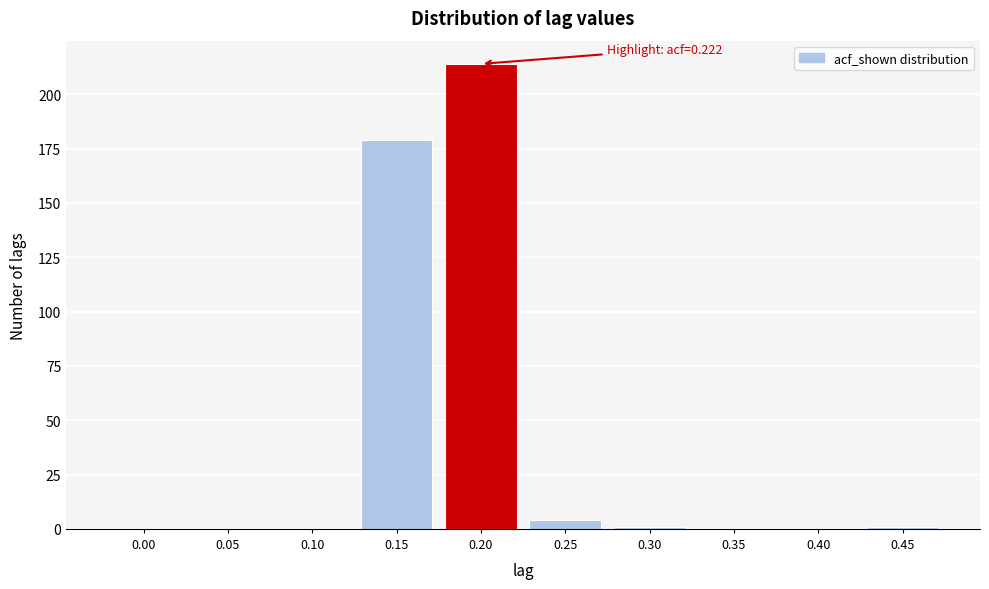

Reading left to right, extract all data points from this chart.

0.00=0	0.05=0	0.10=0	0.15=179	0.20=214	0.25=4	0.30=1	0.35=0	0.40=0	0.45=1